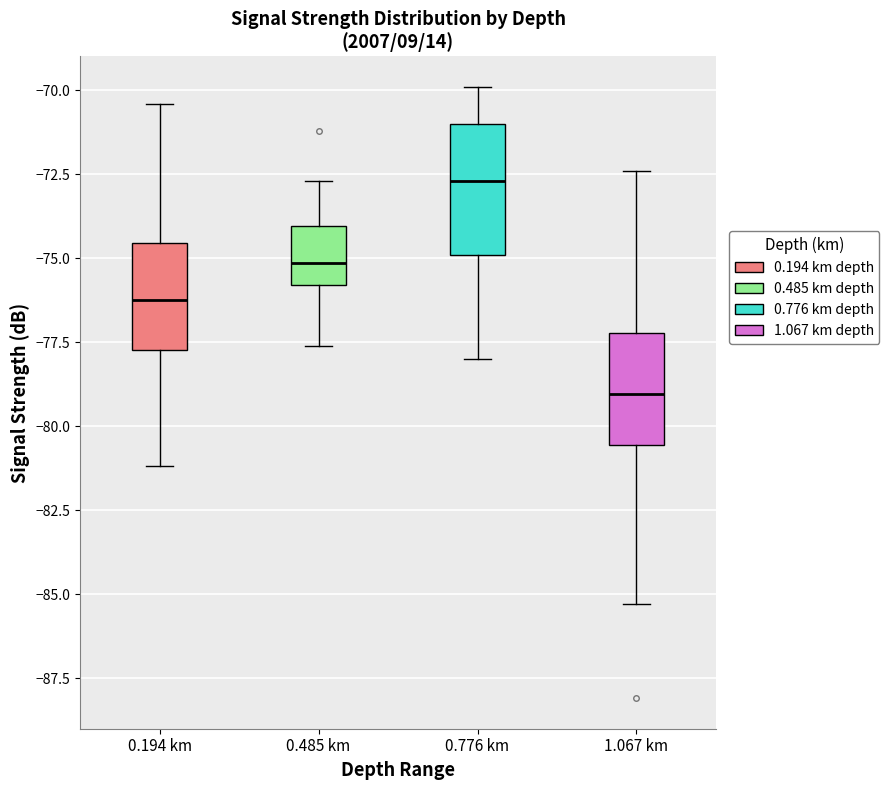

Reading left to right, read every box against the y-axis: the position of its median line, the range the box covers, and the ends of its whiskers. The values are not printed on the chart, so give them approximately, as read against the axis.

0.194 km: median -76.0, box -77.5 to -74.5, whiskers -81.0 to -70.5
0.485 km: median -75.0, box -76.0 to -74.0, whiskers -77.5 to -72.5
0.776 km: median -72.5, box -75.0 to -71.0, whiskers -78.0 to -70.0
1.067 km: median -79.0, box -80.5 to -77.0, whiskers -85.5 to -72.5